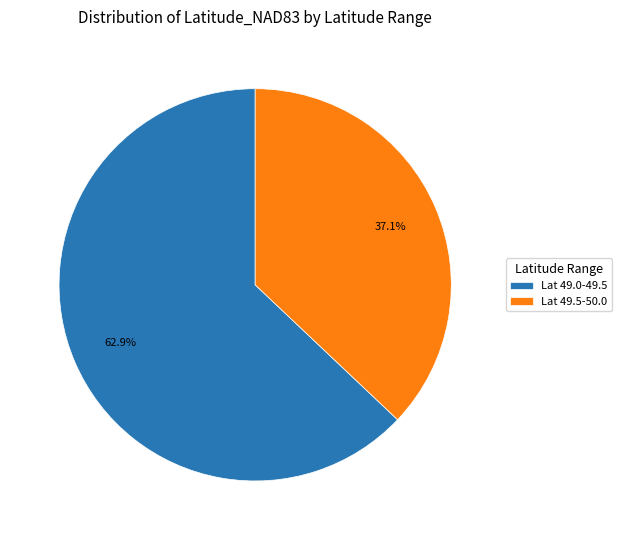

What percentage do Lat 49.5-50.0 and Lat 49.0-49.5 together represent?

100.0%